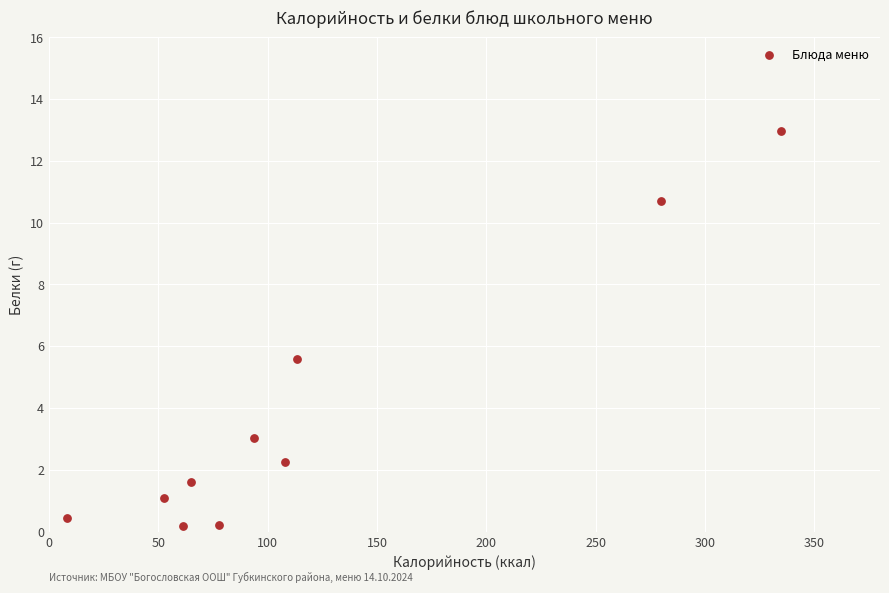

What Y value in the scatter plot is closest to 6?

5.6